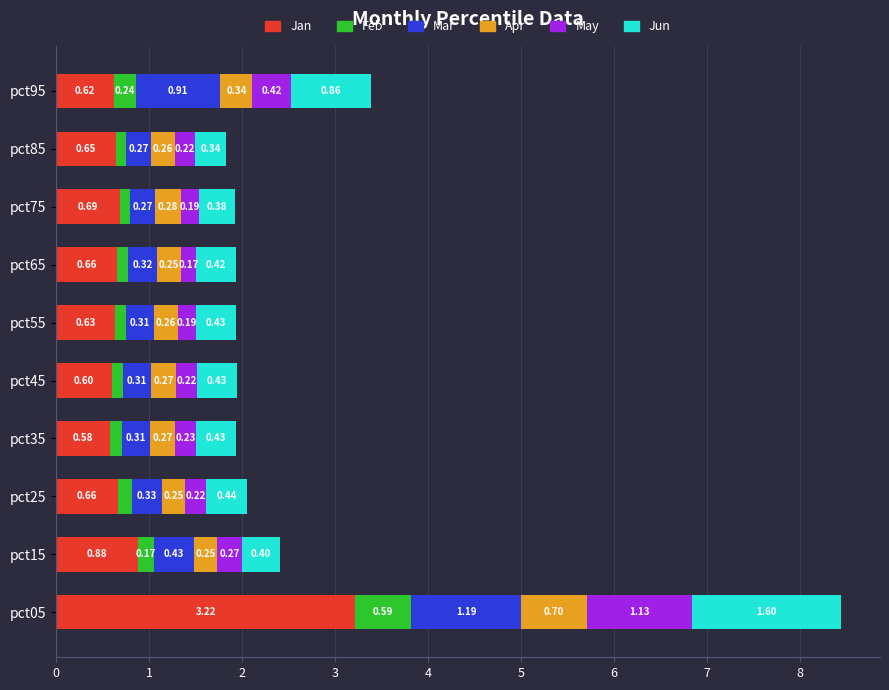

What is the total value across all series at pct65?

1.9